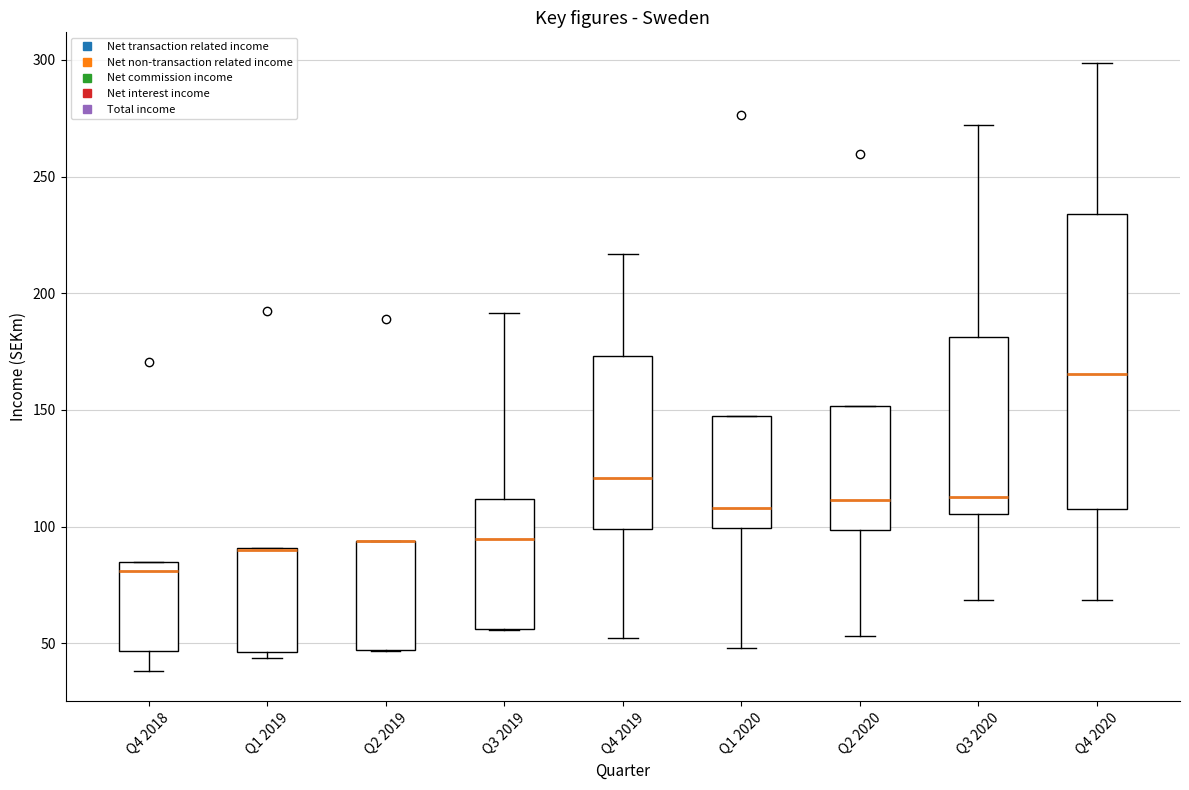

Comparing the boxes themselves (not the whiskers), which one is the tallest?

Q4 2020